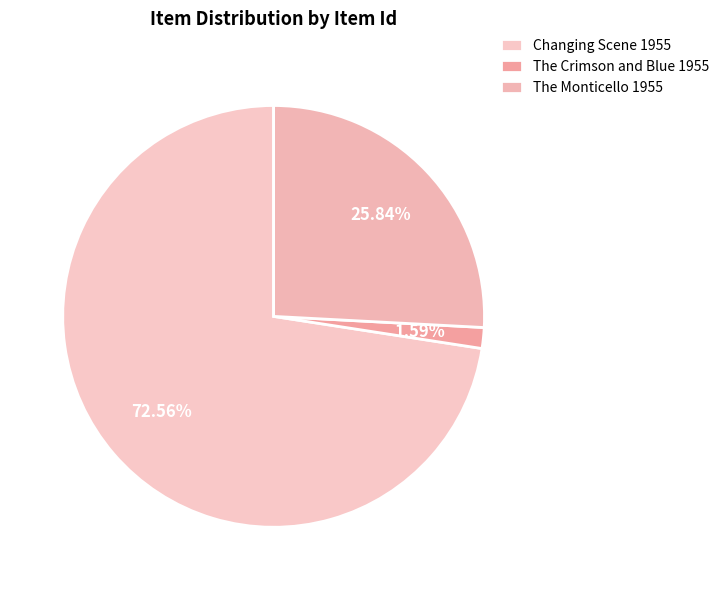

Is the sum of Changing Scene 1955 and The Crimson and Blue 1955 greater than half?

Yes